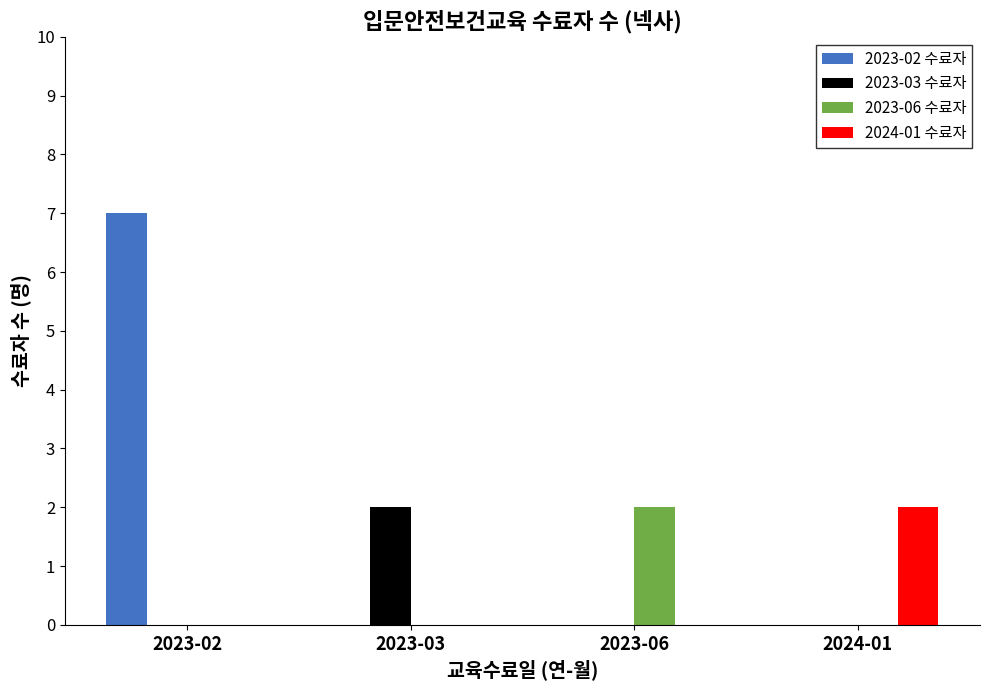

What is the total value across all series at 2023-02?

7